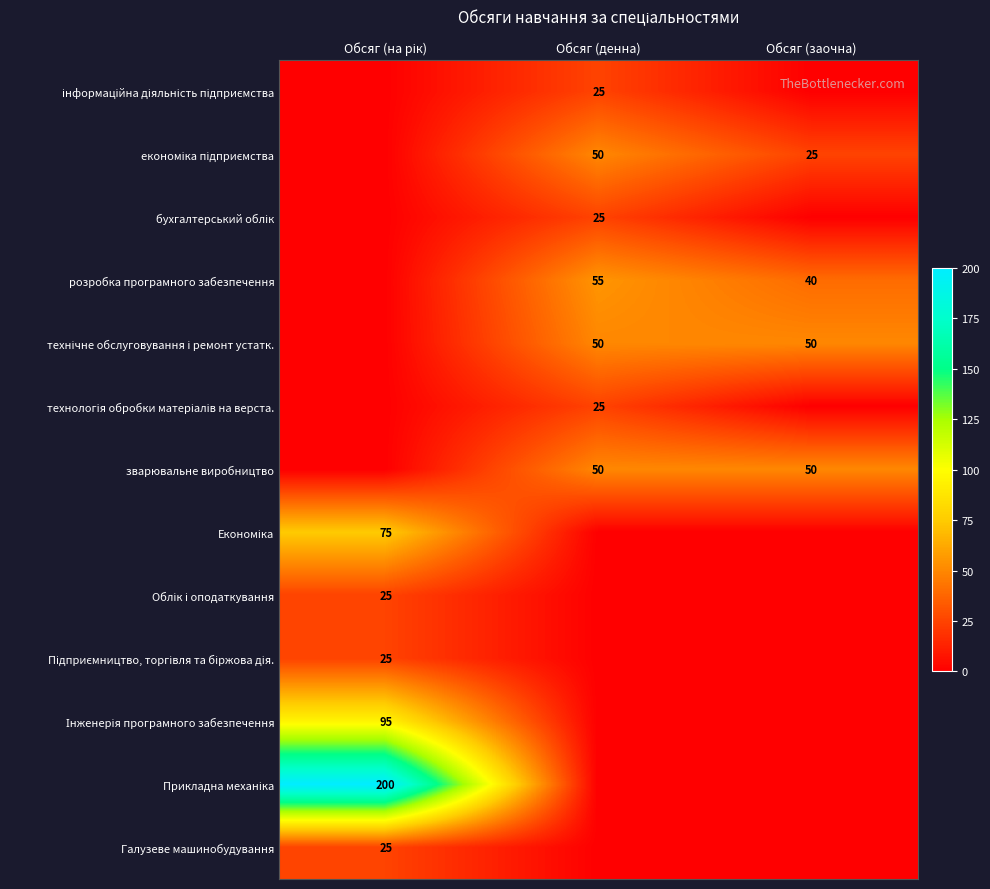

At which label does зварювальне виробництво reach its minimum?

Обсяг (на рік)